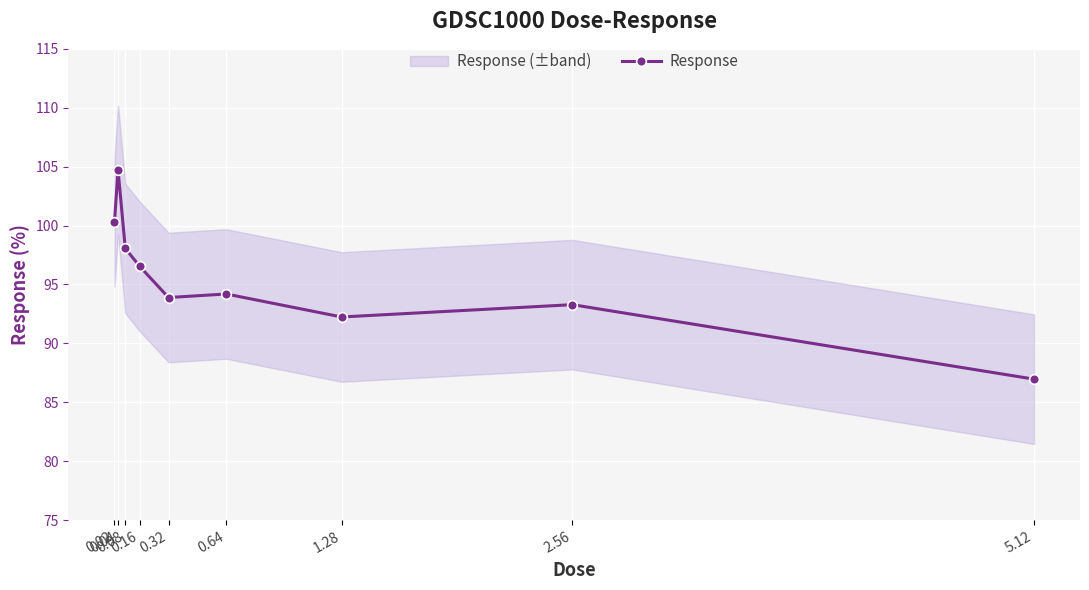

Reading left to right, transcribe all the data shown in this chart.

100.3	104.7	98.1	96.5	93.9	94.2	92.2	93.3	87.0